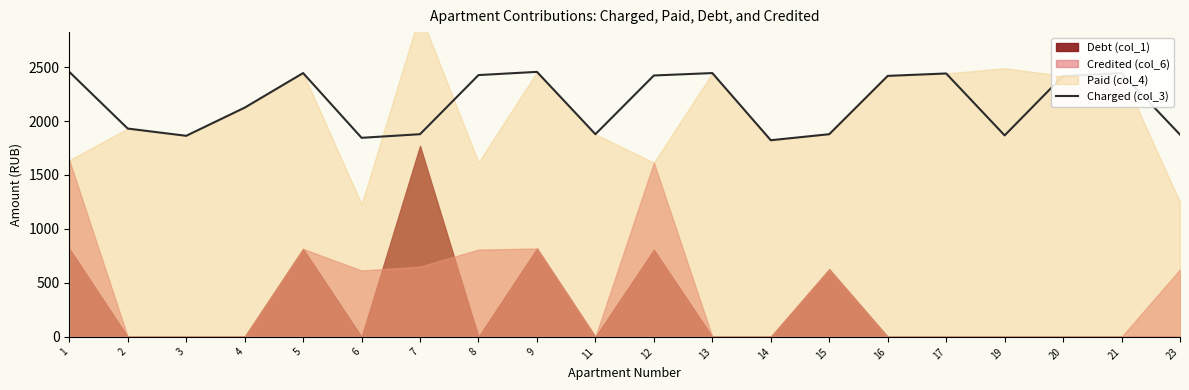

Where is the data nearest to the value 2138?

4